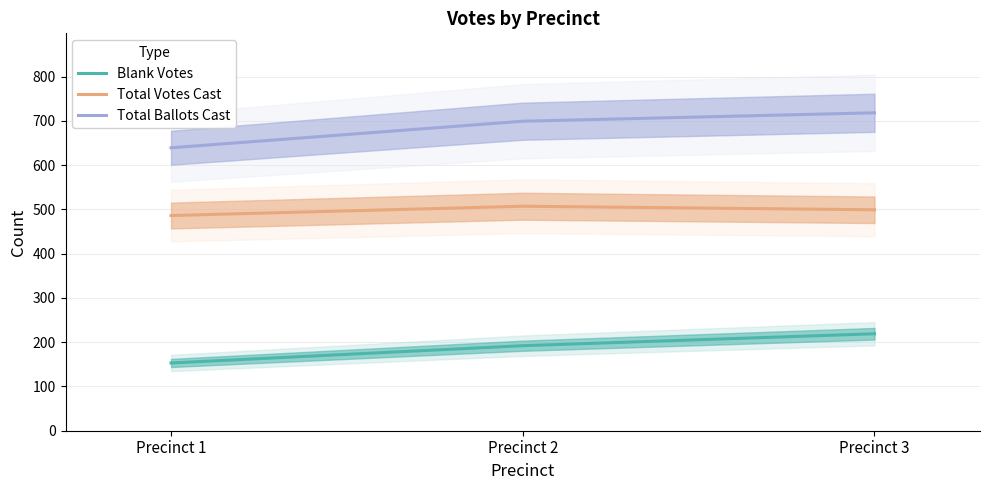

Which category has the highest value in the Total Ballots Cast series?

Precinct 3